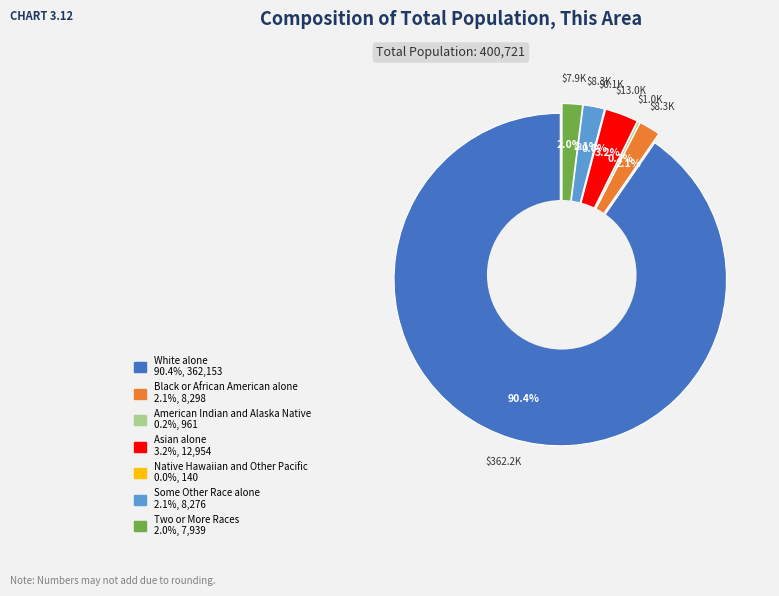

What percentage is NOT represented by Black or African American alone?

97.9%